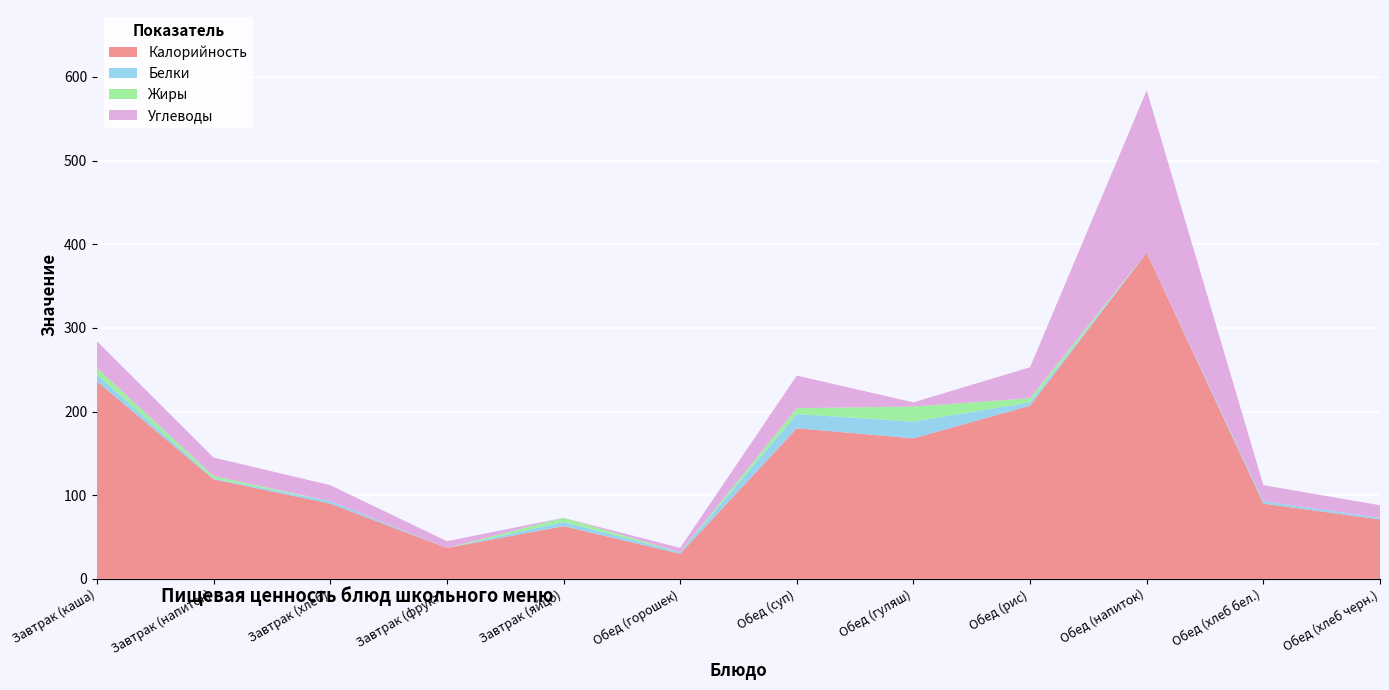

Reading left to right, extract all data points from this chart.

Калорийность: 236	119	90	37	63	30	180	168	207	390	90	71
Белки: 8	1	3	0	5	2	17	20	4	0	3	2
Жиры: 8	3	0	0	5	0	7	18	5	0	0	0
Углеводы: 32	22	19	8	0	5	39	5	37	194	19	15